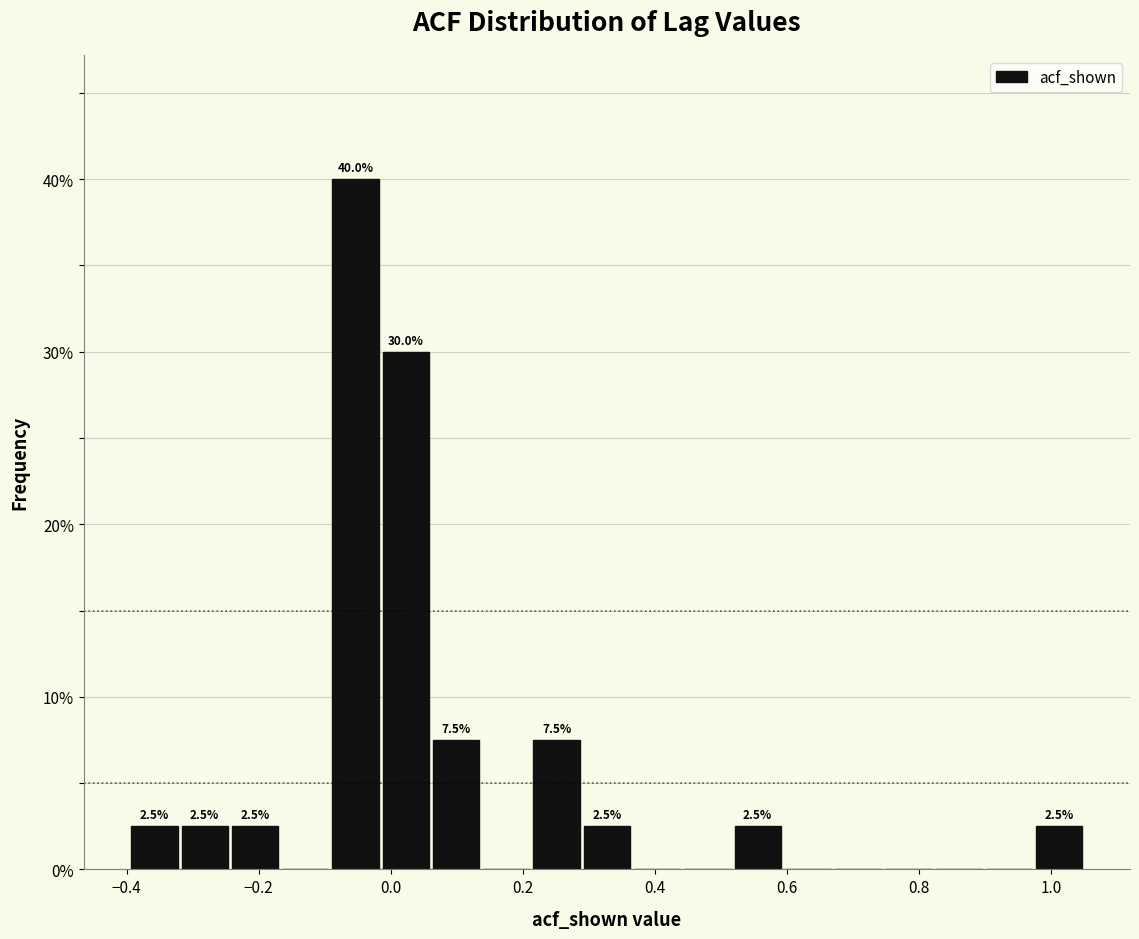

Read against the x-axis, roughly where is the centre of the tallest bar?

-0.06